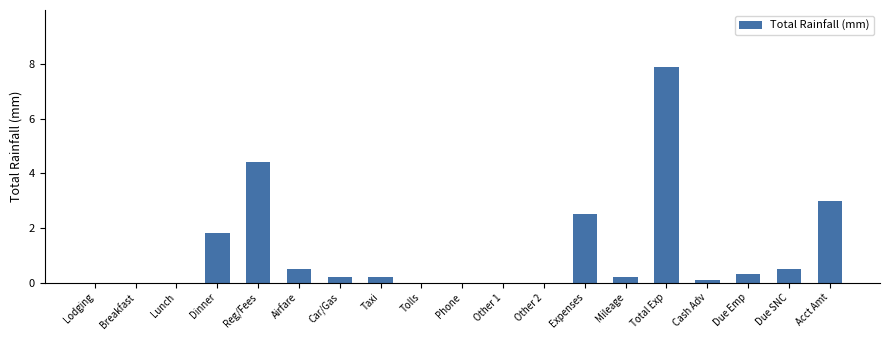

What is the maximum value shown in the chart?

7.9